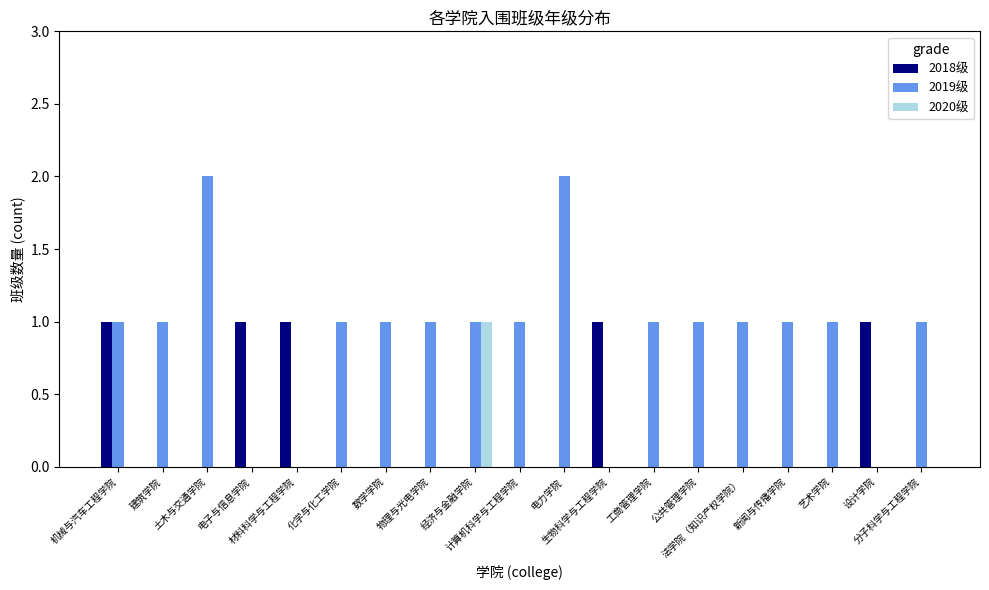

How many groups of bars are there?

19